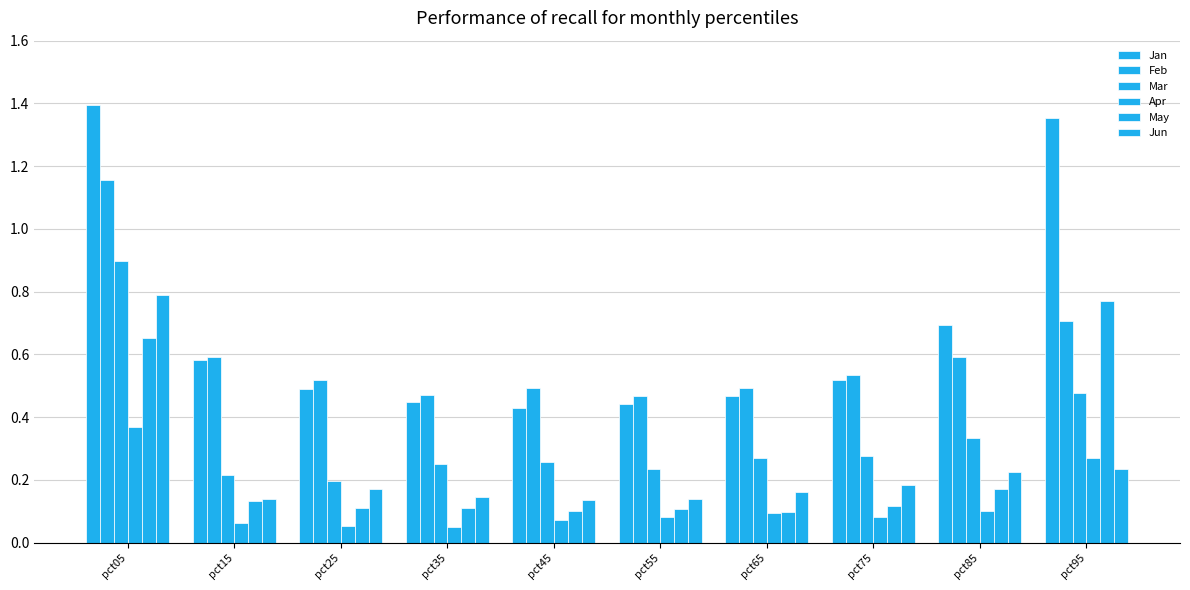

Reading right to left, what are all the values shown in this chart?

Jan: 1.4	0.7	0.5	0.5	0.4	0.4	0.4	0.5	0.6	1.4
Feb: 0.7	0.6	0.5	0.5	0.5	0.5	0.5	0.5	0.6	1.2
Mar: 0.5	0.3	0.3	0.3	0.2	0.3	0.3	0.2	0.2	0.9
Apr: 0.3	0.1	0.1	0.1	0.1	0.1	0.0	0.1	0.1	0.4
May: 0.8	0.2	0.1	0.1	0.1	0.1	0.1	0.1	0.1	0.7
Jun: 0.2	0.2	0.2	0.2	0.1	0.1	0.1	0.2	0.1	0.8